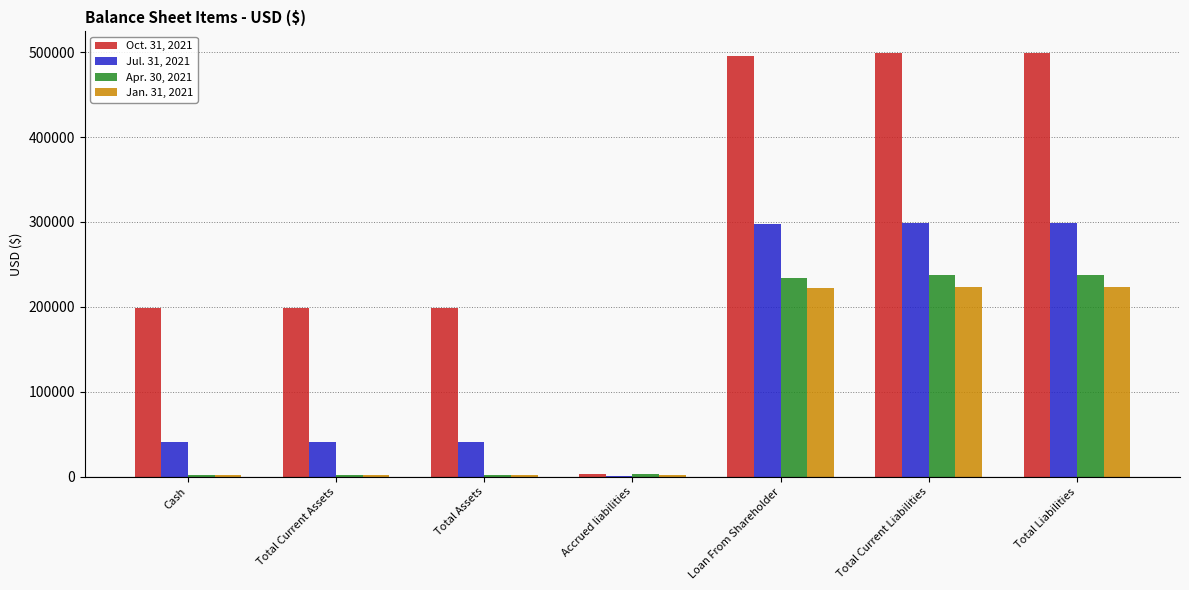

The value of Jan. 31, 2021 at Total Liabilities is 316780. True or false?

False